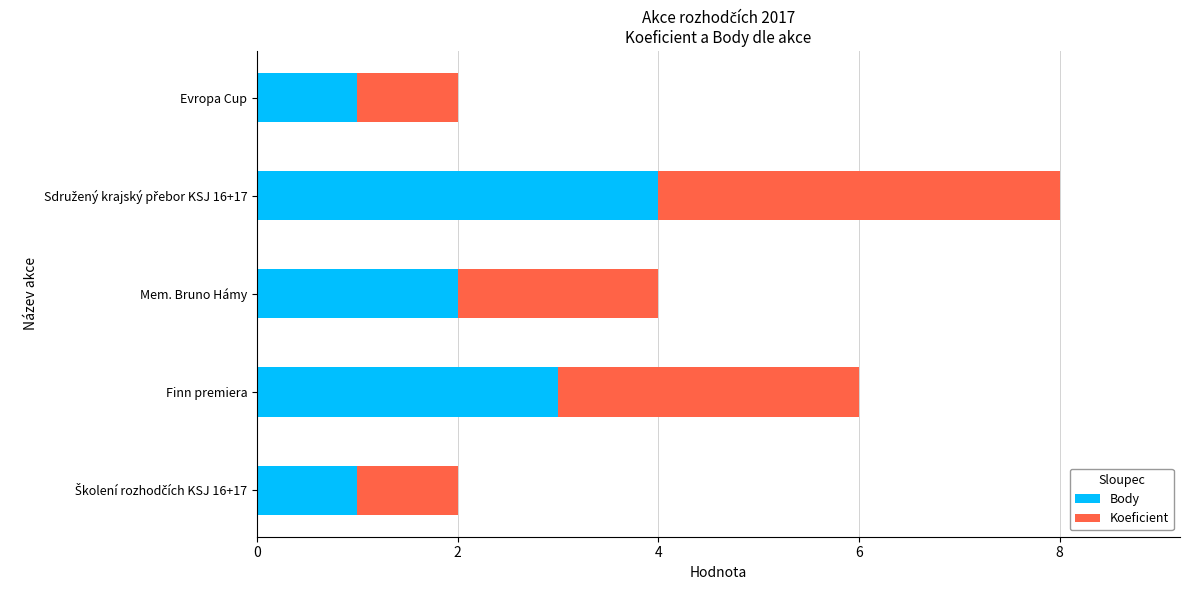

What is the sum of all Body values?

11